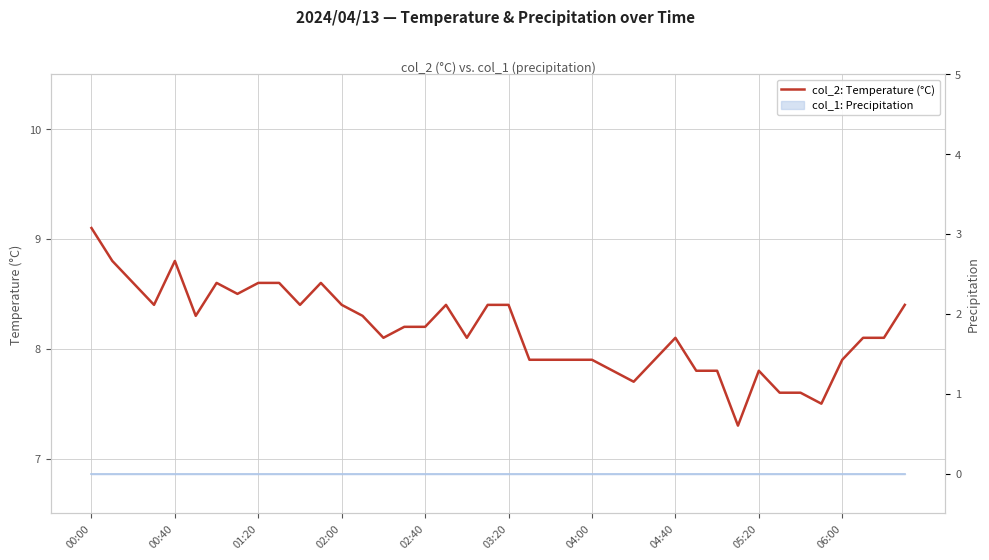

What is the difference between the maximum and minimum values?

1.8